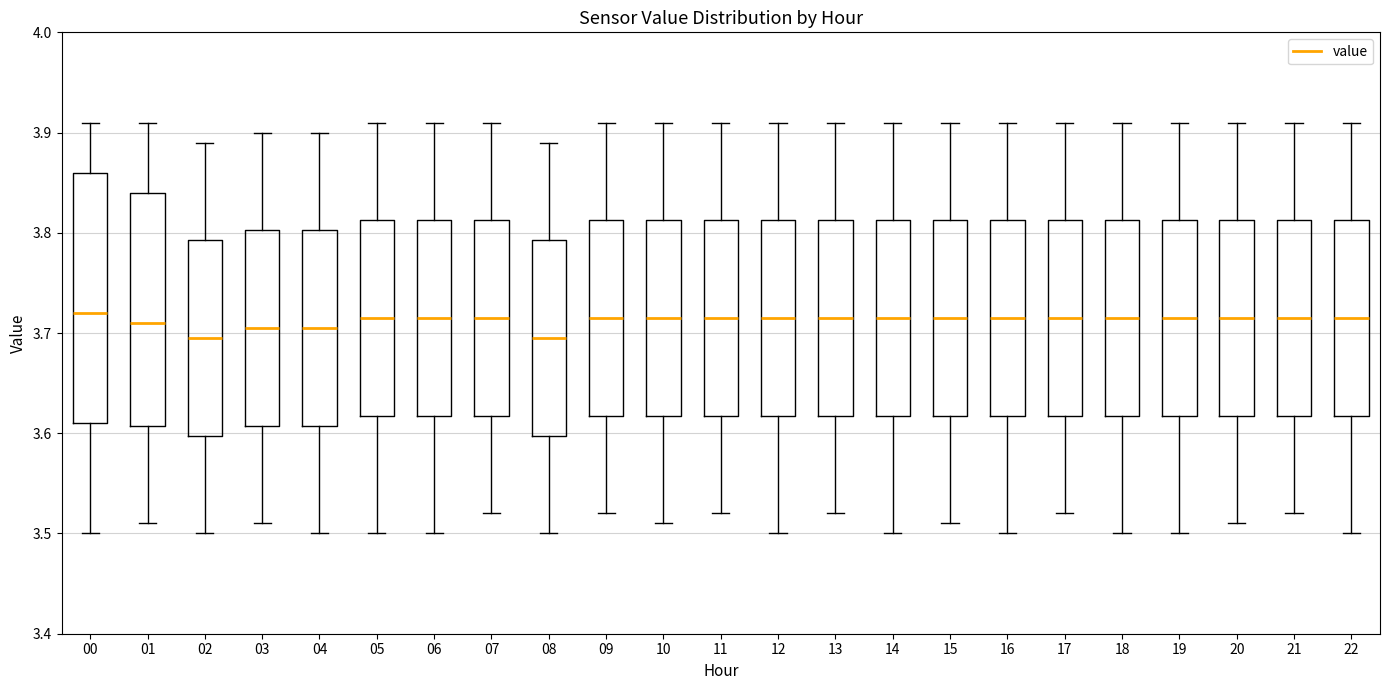

Reading left to right, read every box against the y-axis: the position of its median line, the range the box covers, and the ends of its whiskers. The values are not printed on the chart, so give them approximately, as read against the axis.

00: median 3.72, box 3.61 to 3.86, whiskers 3.50 to 3.91
01: median 3.71, box 3.61 to 3.84, whiskers 3.51 to 3.91
02: median 3.70, box 3.60 to 3.79, whiskers 3.50 to 3.89
03: median 3.71, box 3.61 to 3.80, whiskers 3.51 to 3.90
04: median 3.71, box 3.61 to 3.80, whiskers 3.50 to 3.90
05: median 3.72, box 3.62 to 3.81, whiskers 3.50 to 3.91
06: median 3.72, box 3.62 to 3.81, whiskers 3.50 to 3.91
07: median 3.72, box 3.62 to 3.81, whiskers 3.52 to 3.91
08: median 3.70, box 3.60 to 3.79, whiskers 3.50 to 3.89
09: median 3.72, box 3.62 to 3.81, whiskers 3.52 to 3.91
10: median 3.72, box 3.62 to 3.81, whiskers 3.51 to 3.91
11: median 3.72, box 3.62 to 3.81, whiskers 3.52 to 3.91
12: median 3.72, box 3.62 to 3.81, whiskers 3.50 to 3.91
13: median 3.72, box 3.62 to 3.81, whiskers 3.52 to 3.91
14: median 3.72, box 3.62 to 3.81, whiskers 3.50 to 3.91
15: median 3.72, box 3.62 to 3.81, whiskers 3.51 to 3.91
16: median 3.72, box 3.62 to 3.81, whiskers 3.50 to 3.91
17: median 3.72, box 3.62 to 3.81, whiskers 3.52 to 3.91
18: median 3.72, box 3.62 to 3.81, whiskers 3.50 to 3.91
19: median 3.72, box 3.62 to 3.81, whiskers 3.50 to 3.91
20: median 3.72, box 3.62 to 3.81, whiskers 3.51 to 3.91
21: median 3.72, box 3.62 to 3.81, whiskers 3.52 to 3.91
22: median 3.72, box 3.62 to 3.81, whiskers 3.50 to 3.91